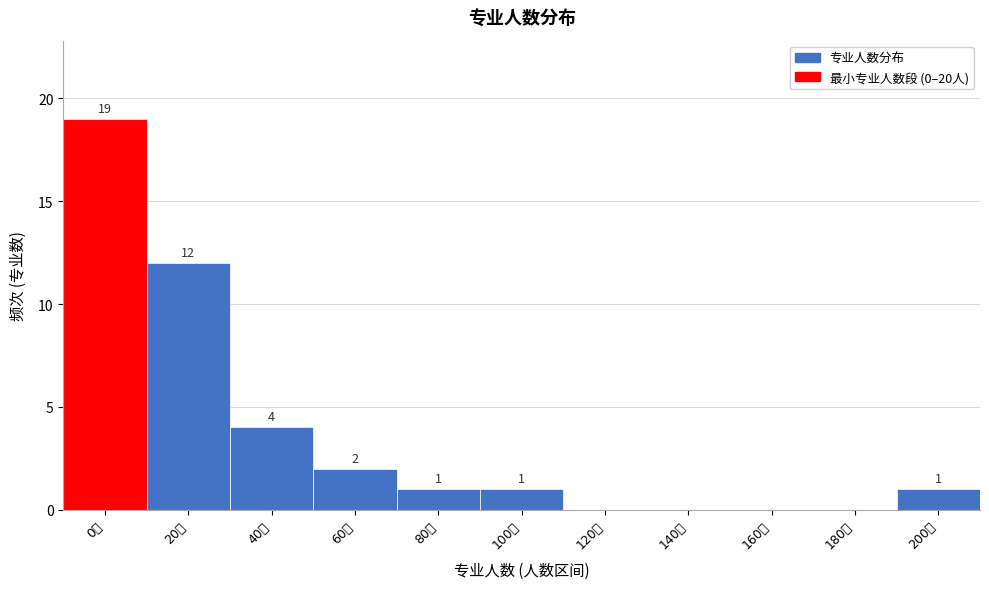

Reading left to right, extract all data points from this chart.

0人=19	20人=12	40人=4	60人=2	80人=1	100人=1	120人=0	140人=0	160人=0	180人=0	200人=1